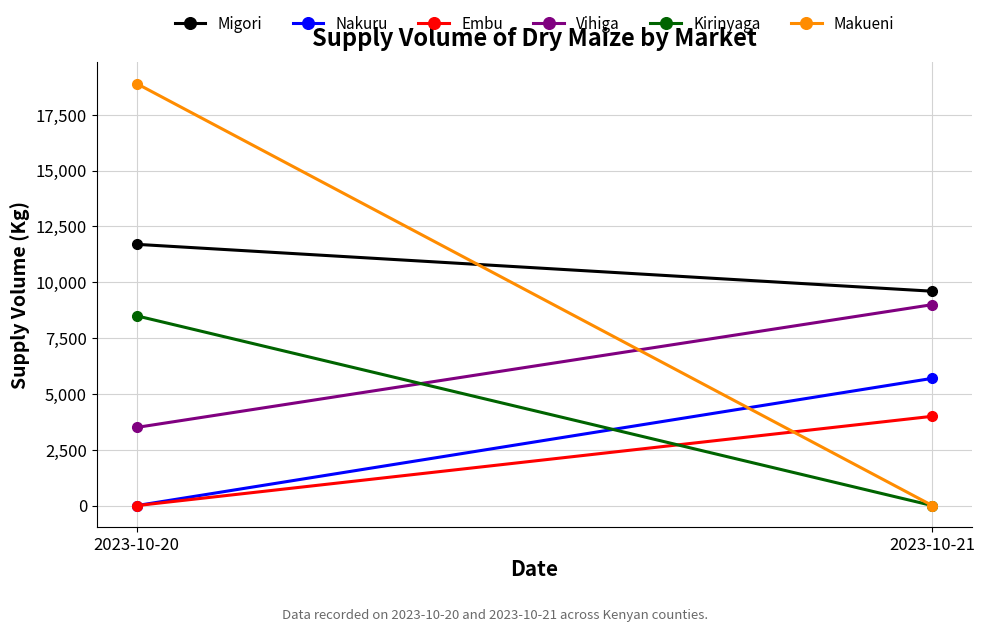

How many Nakuru values are between 0 and 5700?

2